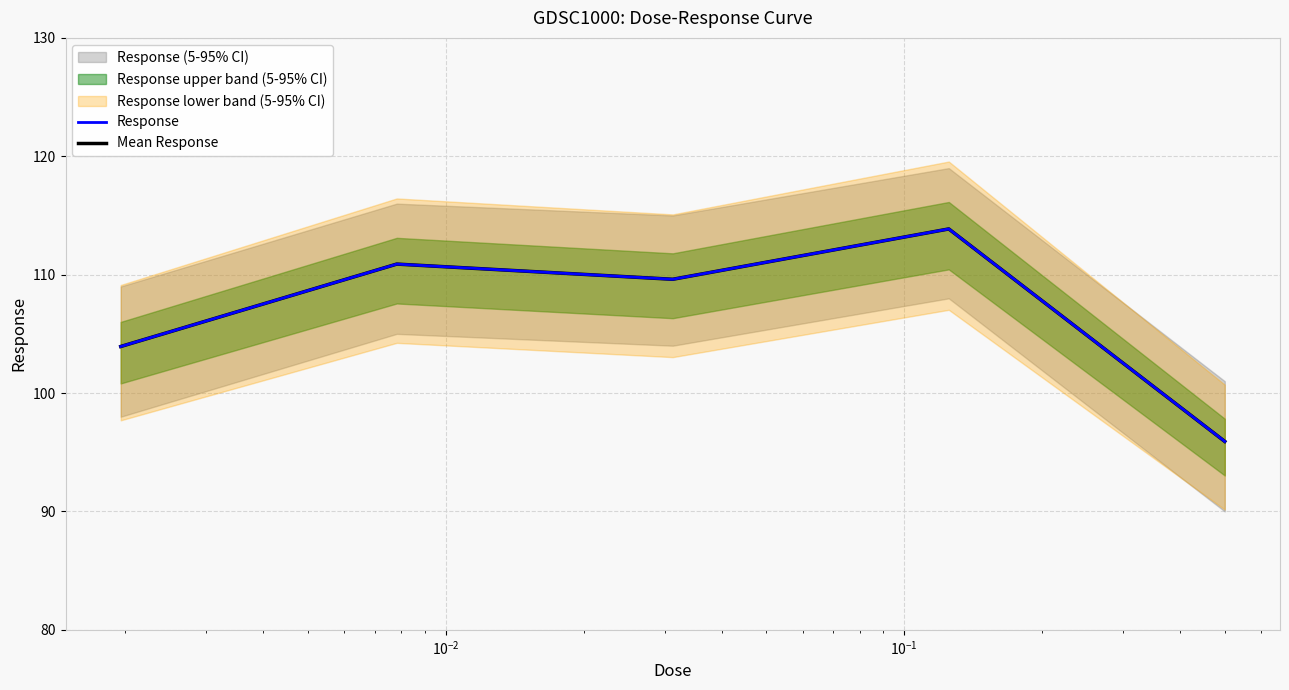

What is the minimum value for Mean Response?

95.9